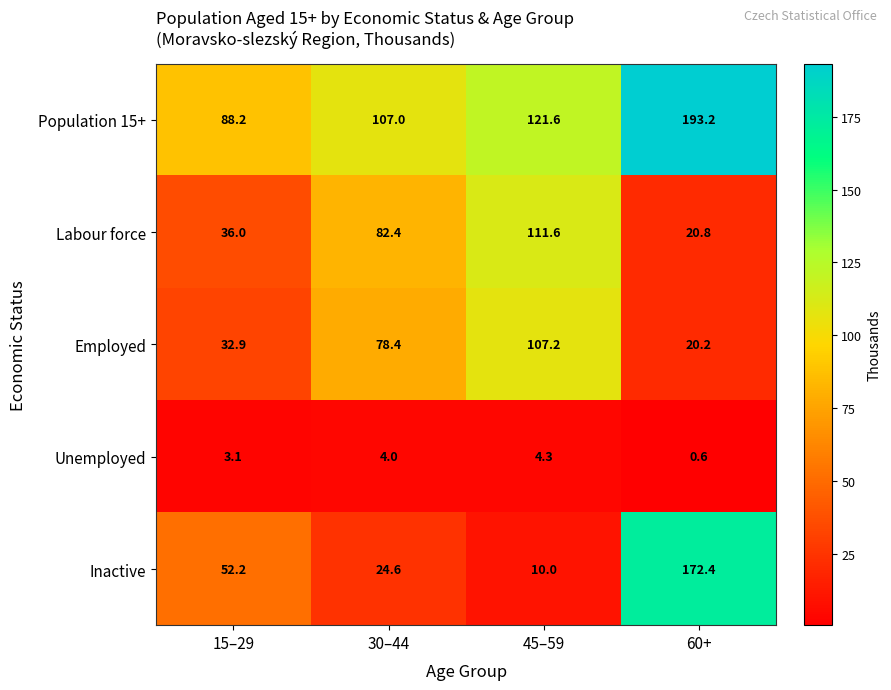

At which category is the sum across all series the highest?

60+